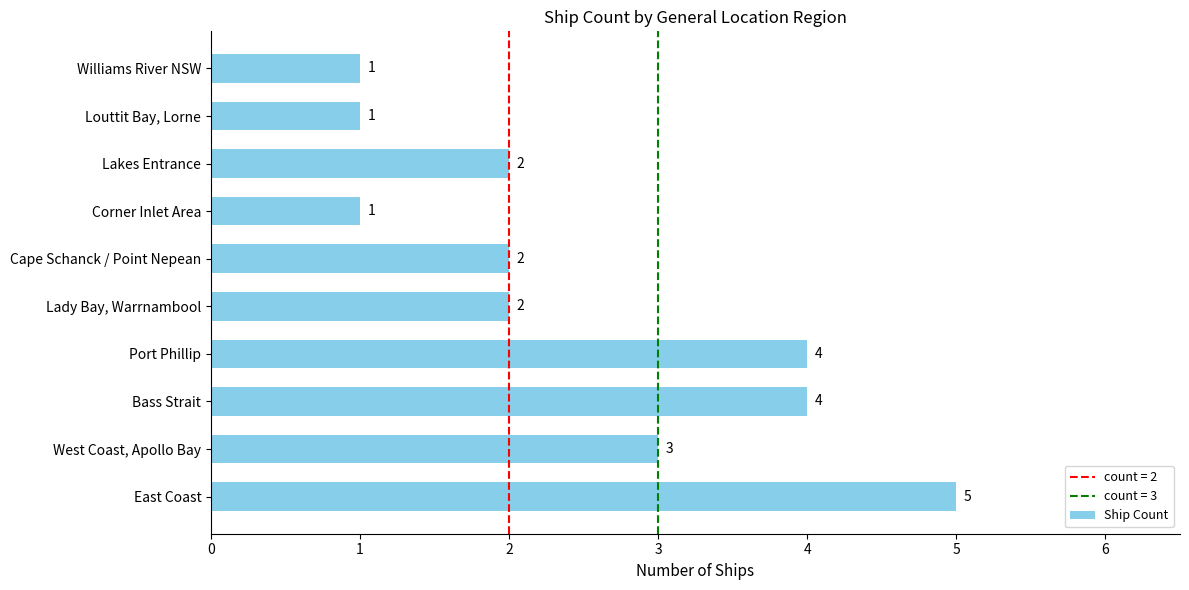

Where is the data nearest to the value 3?

West Coast, Apollo Bay